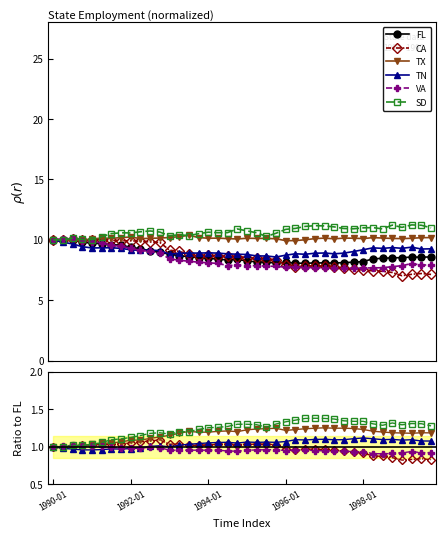

How many series are shown in this chart?

6